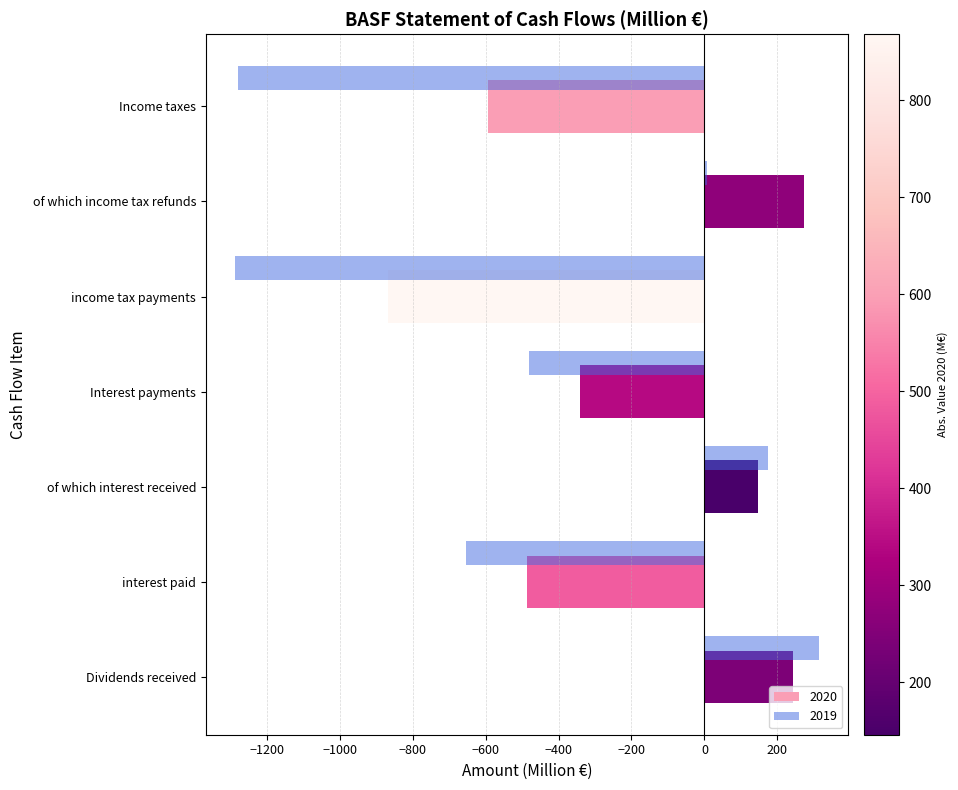

What is the smallest value displayed?

-1288